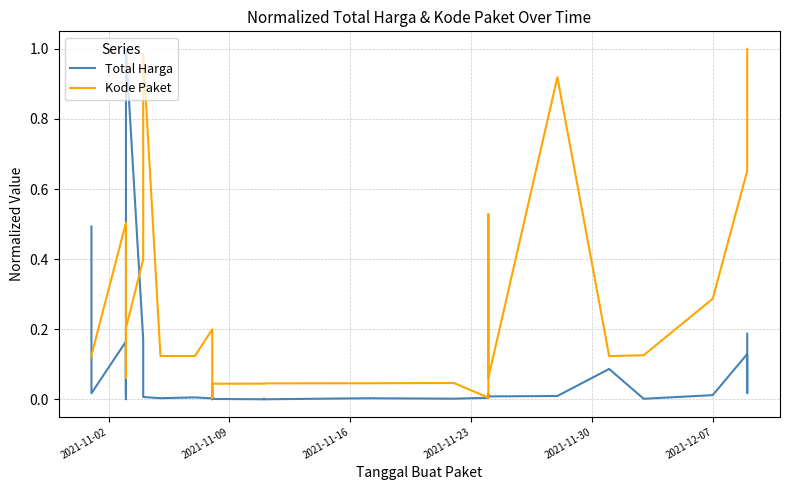

What are all the series names shown in the legend?

Total Harga, Kode Paket